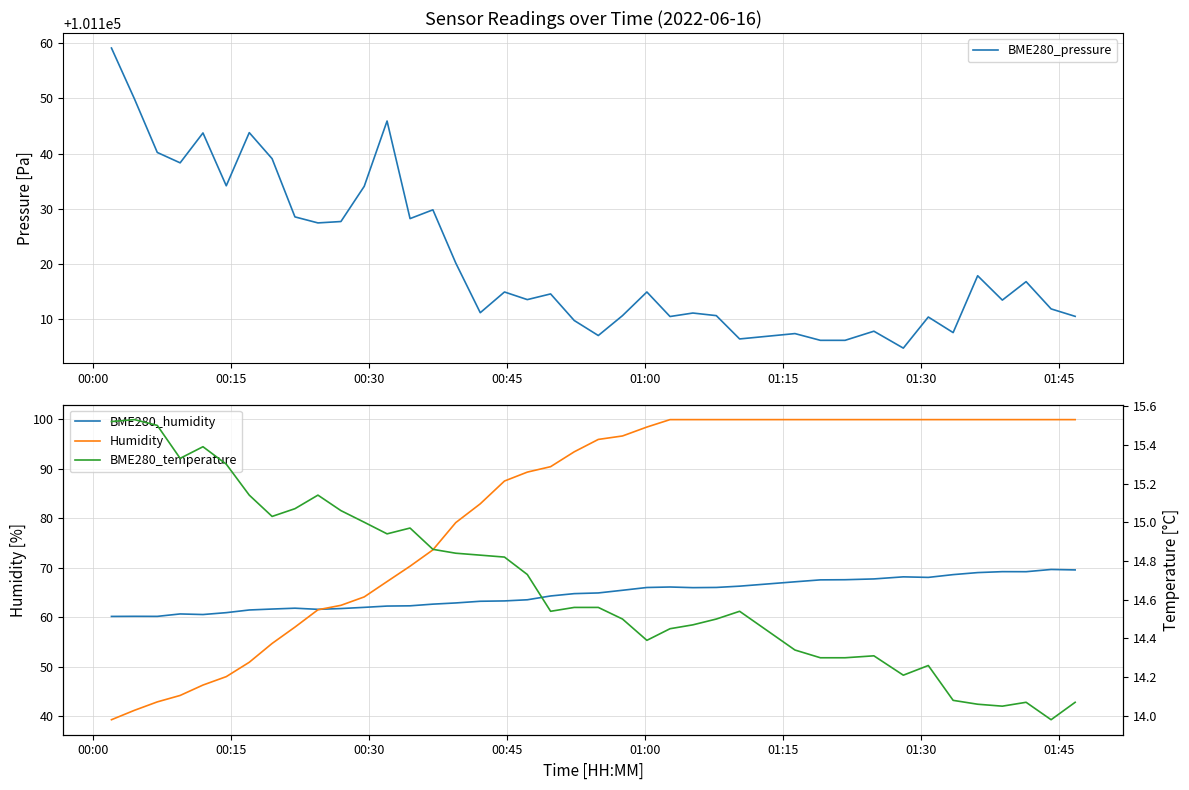

What is the minimum value for BME280_pressure?

101104.8